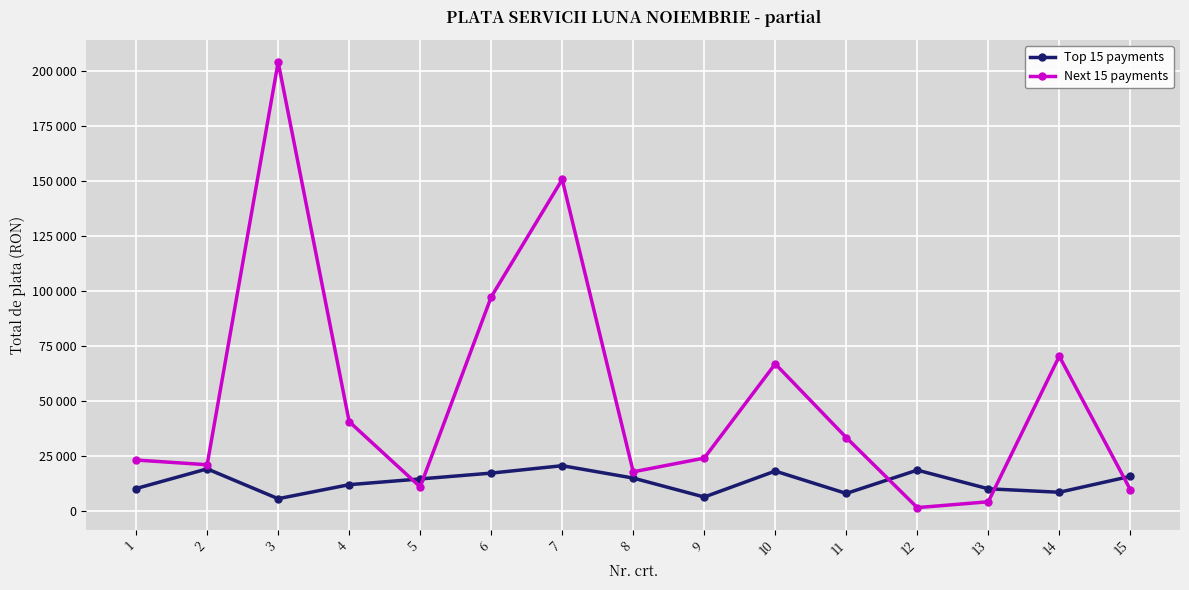

At which category is the sum across all series the highest?

3